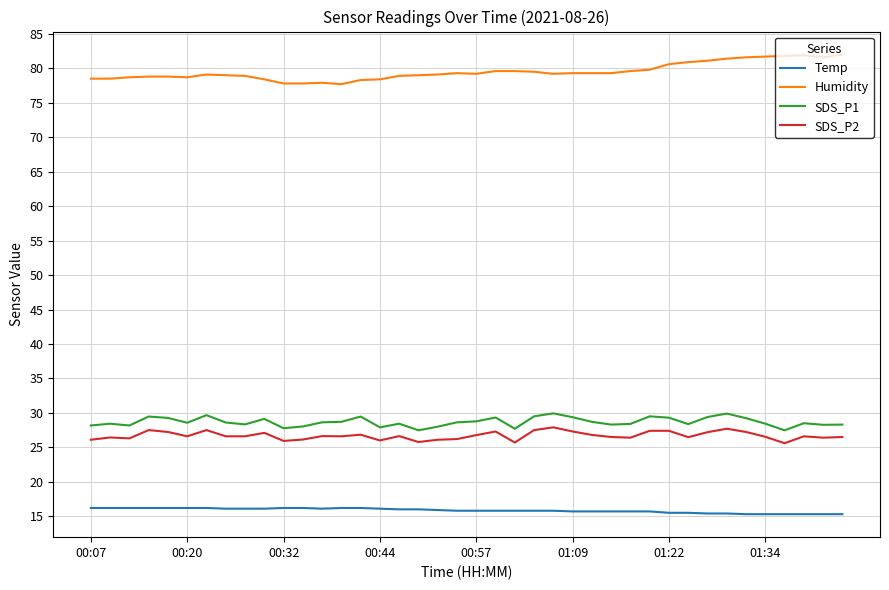

What is the maximum value for Humidity?

82.0